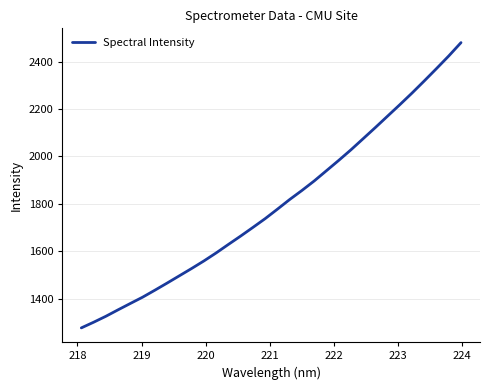

What is the greatest value displayed?

2480.0